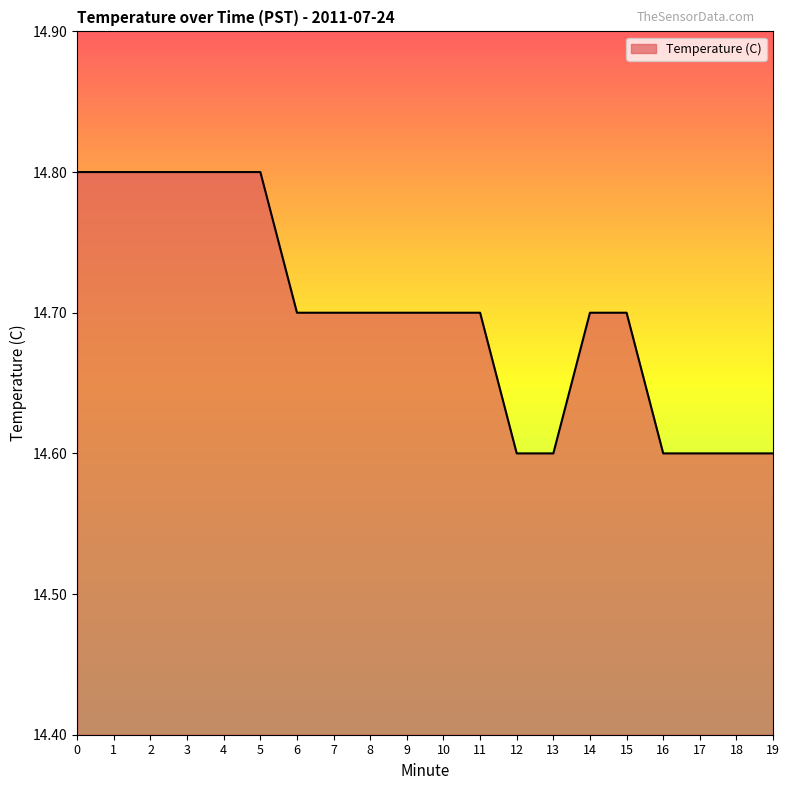

Does the chart display data point markers on the line(s)?

No